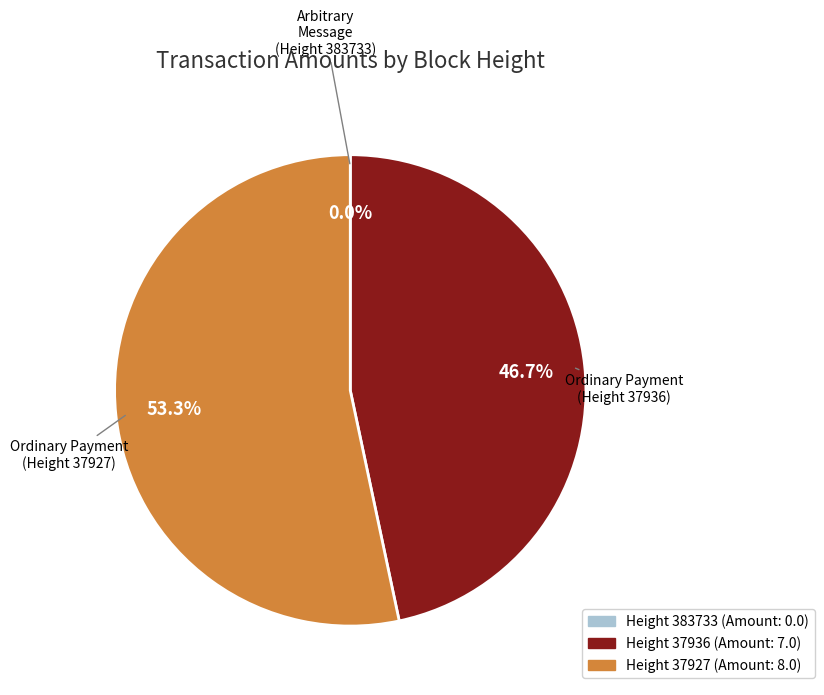

Is there any slice that represents more than half of the pie?

Yes